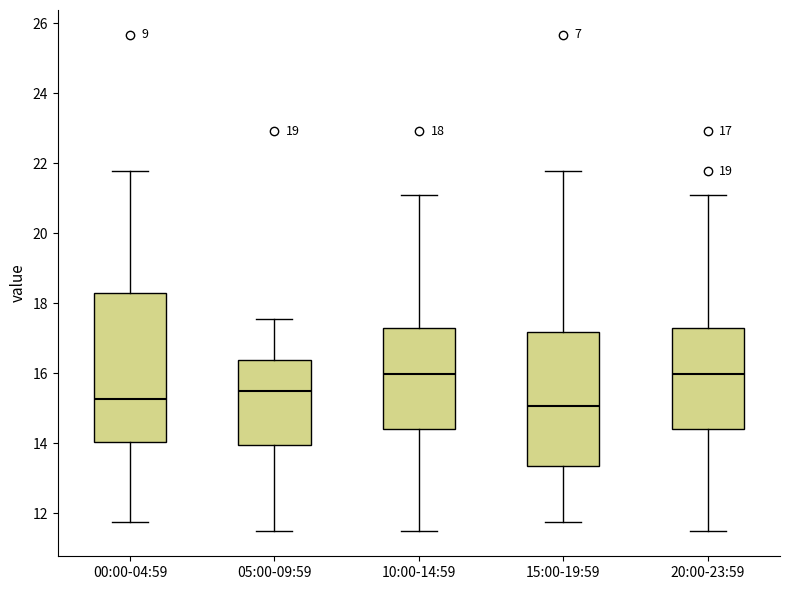

Which box is the tallest, from its lower edge to its upper edge?

00:00-04:59